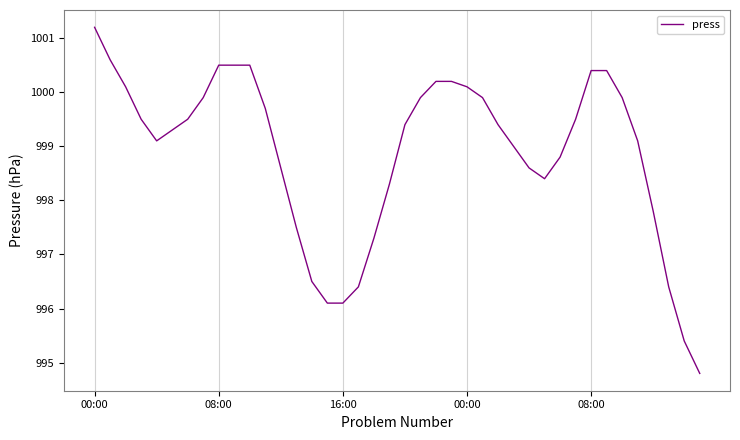

What is the smallest value displayed?

994.8